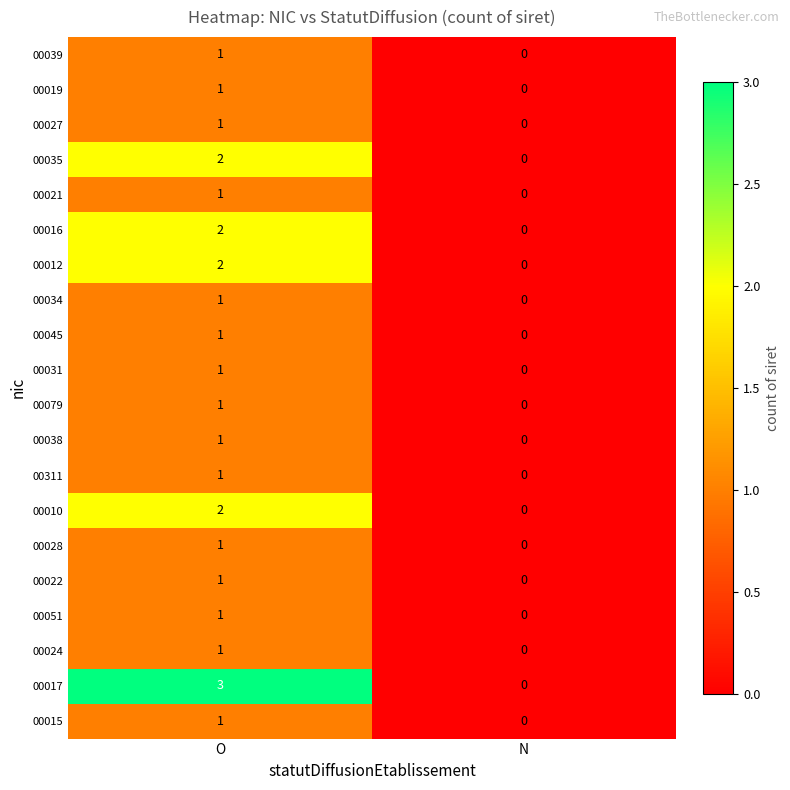

At which label is 00034 closest to 0?

N